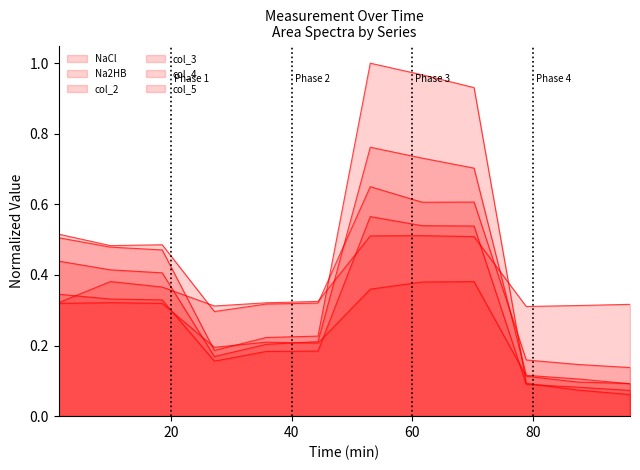

Which series has the largest total across all categories?

Na2HB